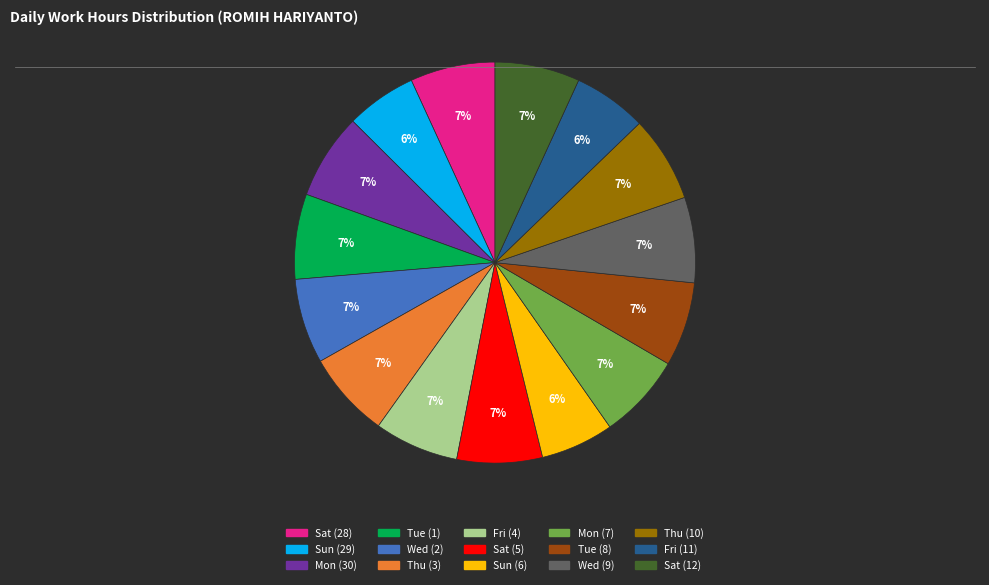

What is the ratio of the value at Sat (28) to the value at Sat (5)?

1.0